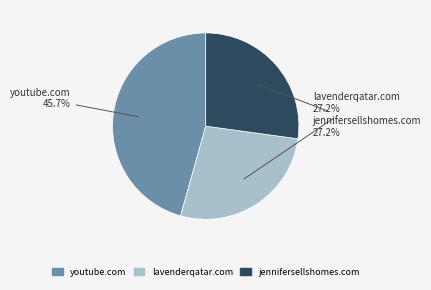

What percentage is the youtube.com slice, to the nearest percent?

46%